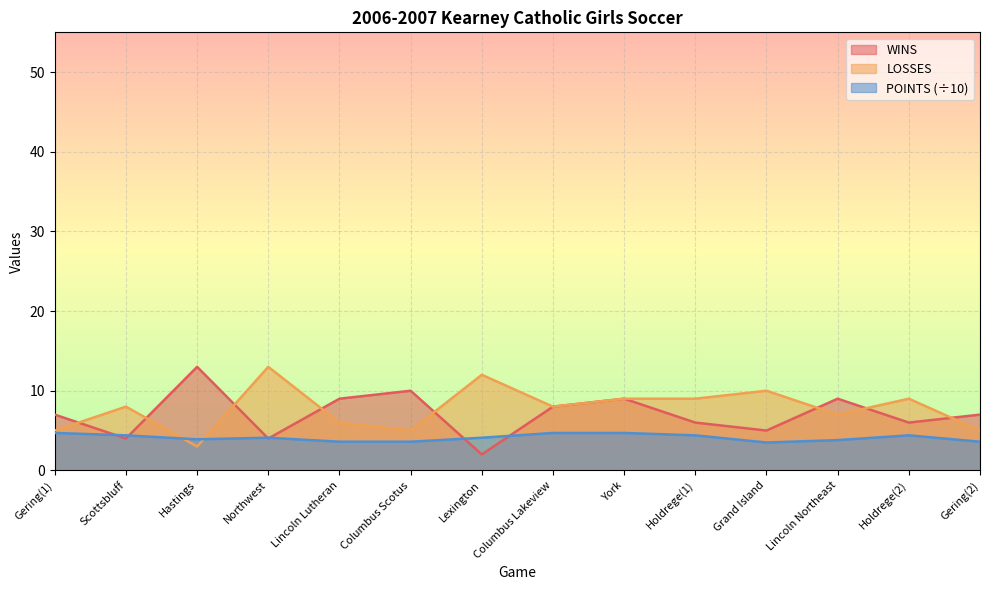

List the labels in order of WINS value, largest first.

Hastings, Columbus Scotus, Lincoln Lutheran, York, Lincoln Northeast, Columbus Lakeview, Gering(1), Gering(2), Holdrege(1), Holdrege(2), Grand Island, Scottsbluff, Northwest, Lexington